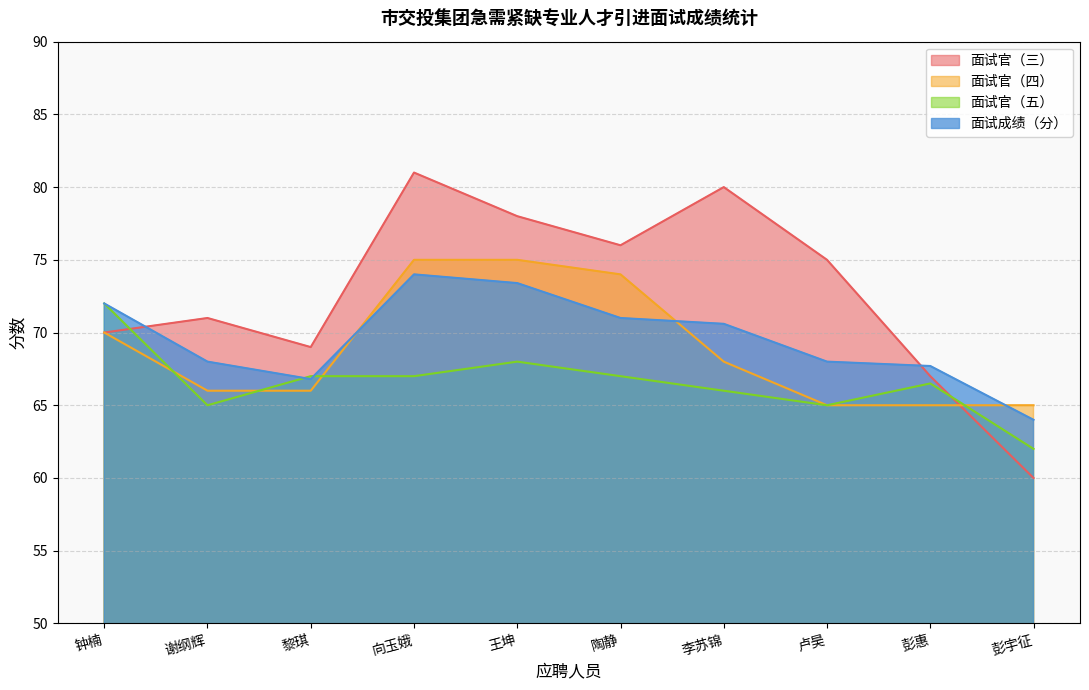

What is the label of the 2nd point from the right?

彭惠